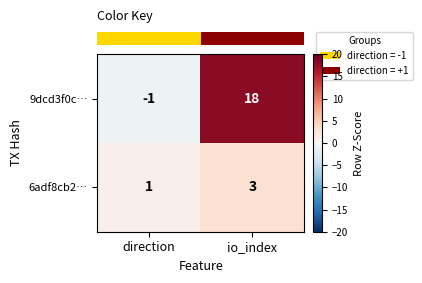

True or false: 6adf8cb2… has a value of 1 at direction.

True